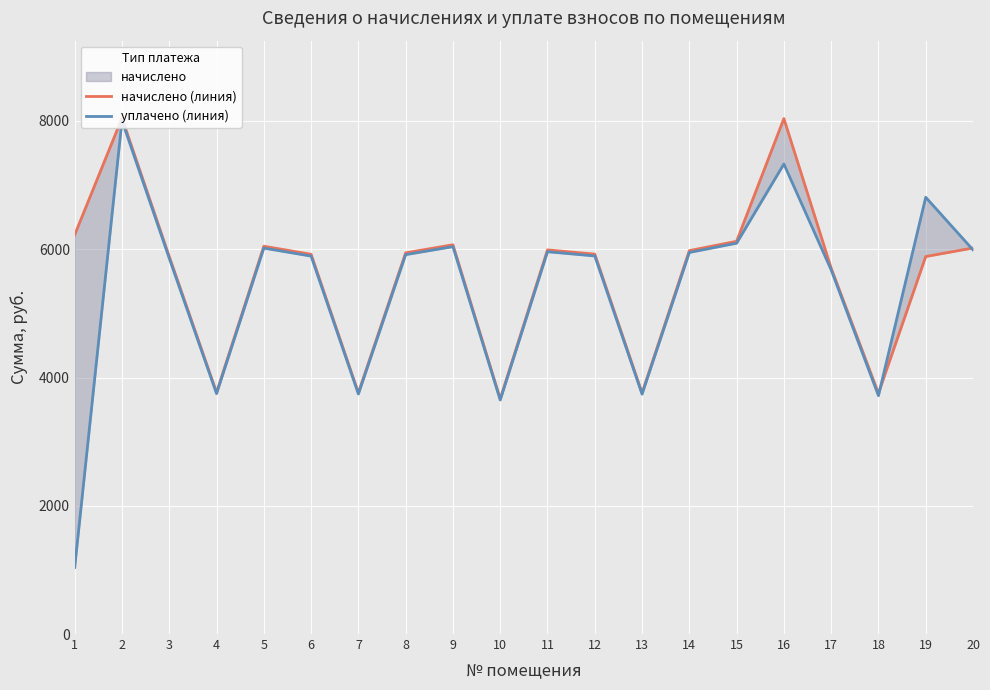

Rank the series at 8 from highest to lowest value.

начислено (линия), уплачено (линия)